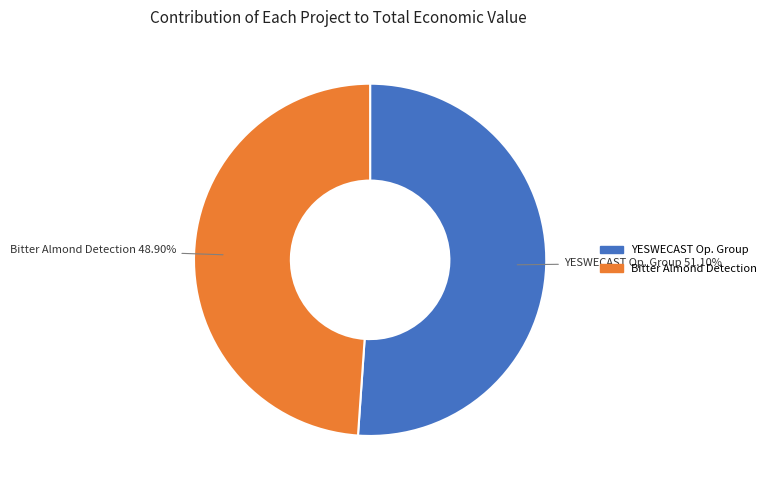

Is there a majority slice in this chart?

Yes